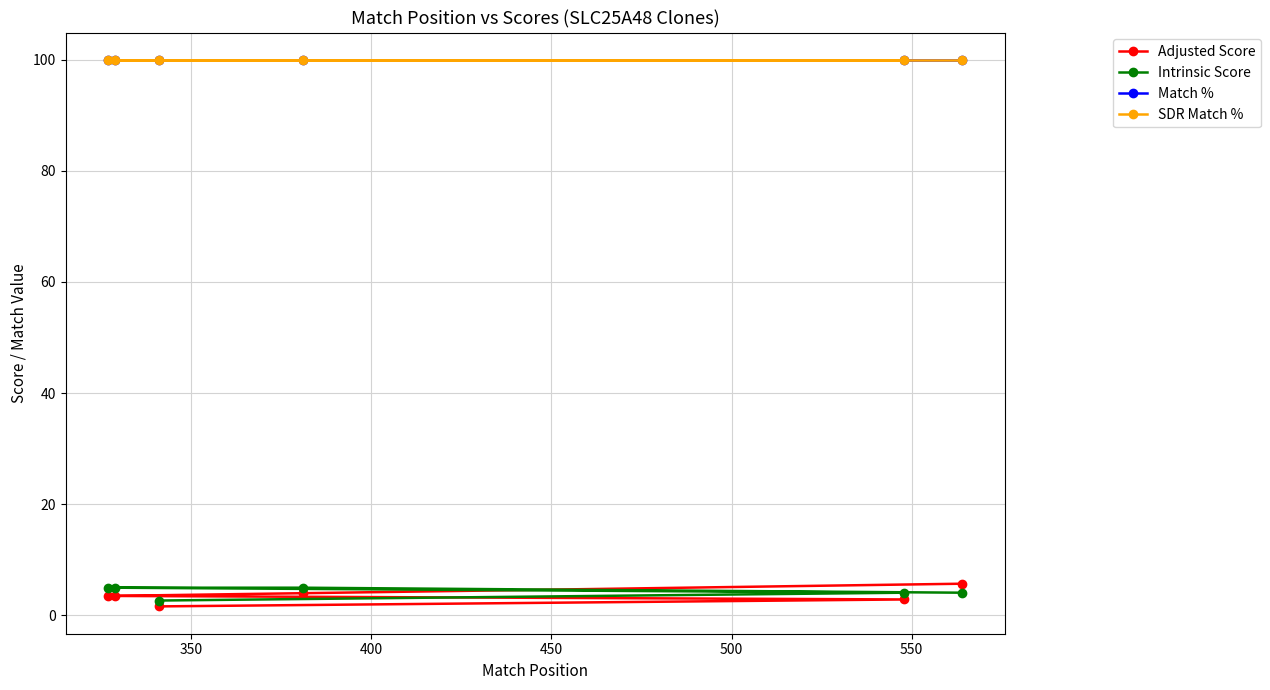

What is the sum of the Adjusted Score values at 550 and 450?

5.0